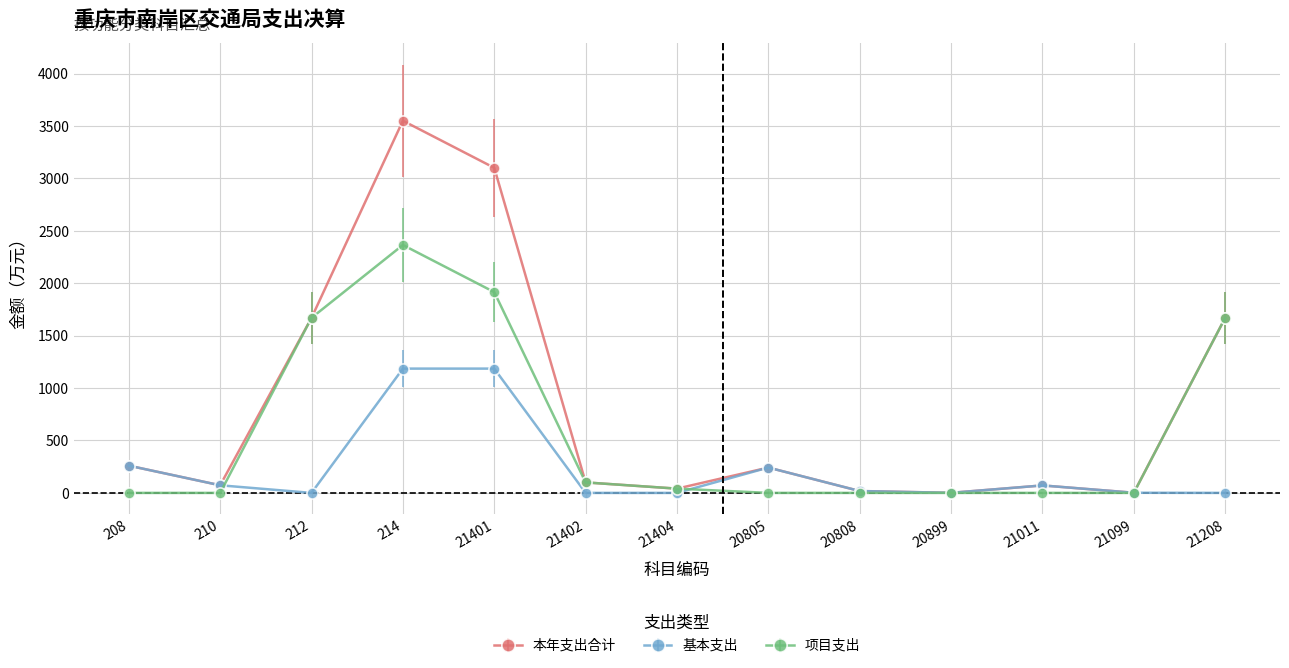

Which series has the widest spread of values?

本年支出合计